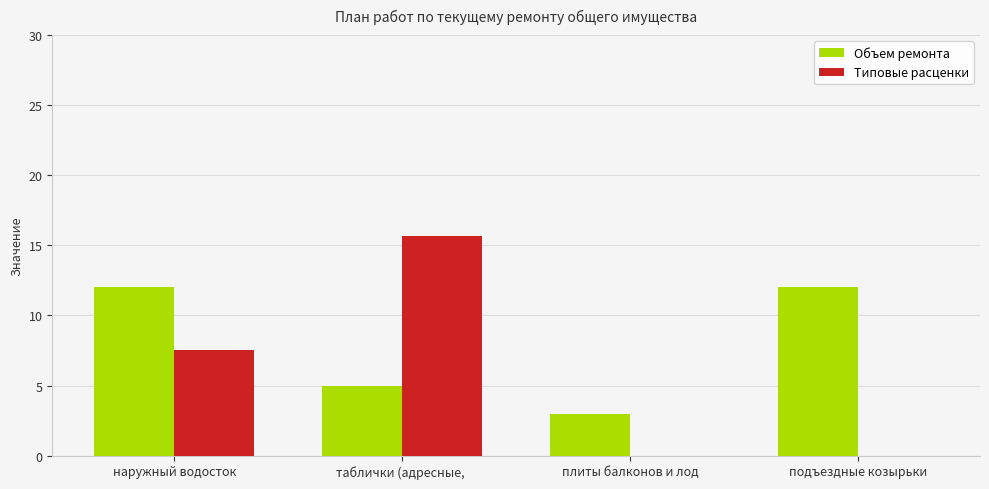

Which series has the largest total across all categories?

Объем ремонта